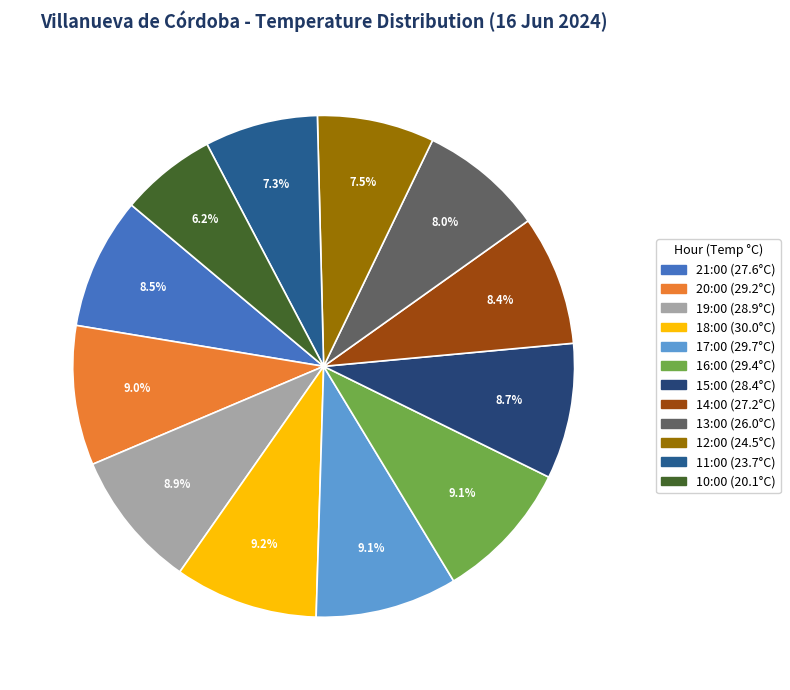

Count the number of slices in the pie.

12